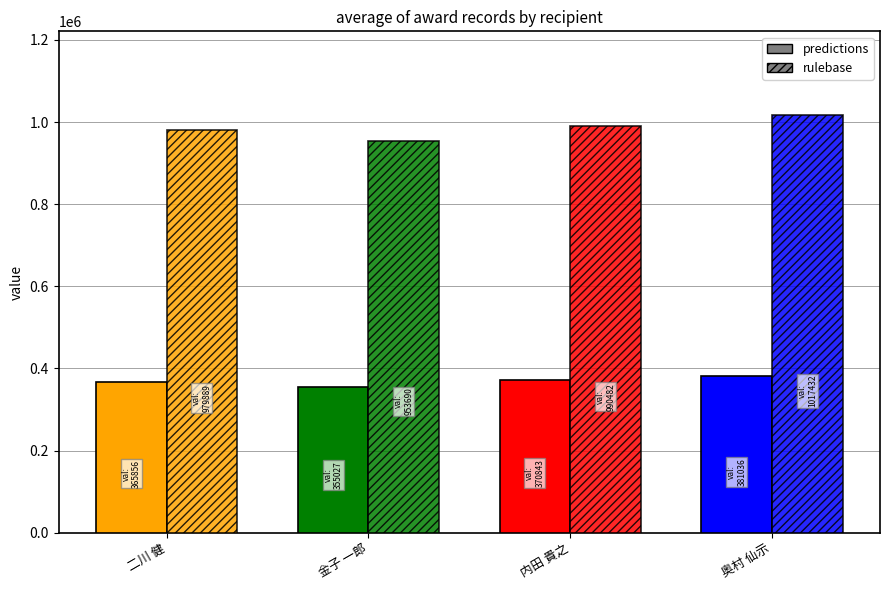

At how many categories does at least one series exceed 801169?

4